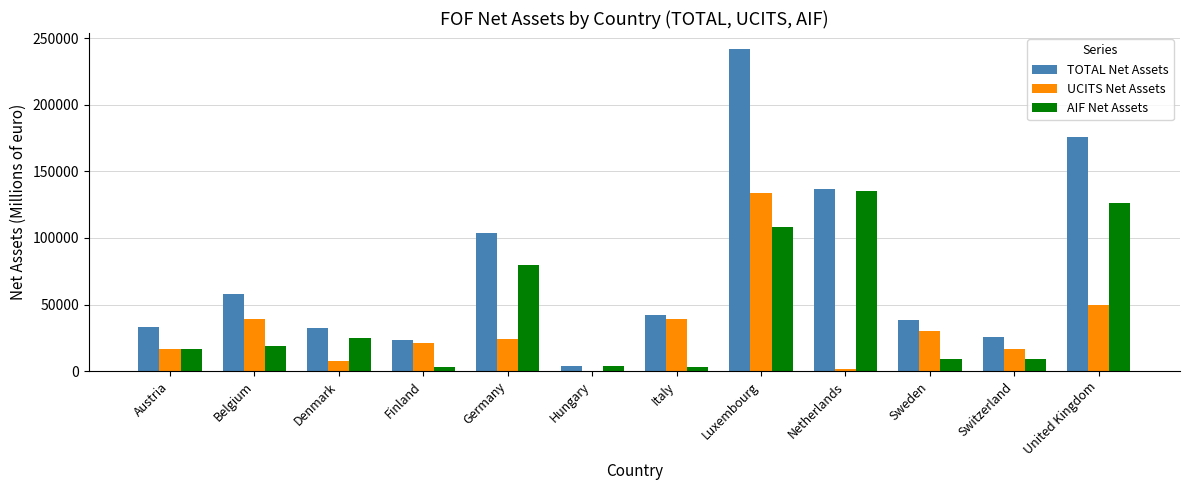

What is the total value across all series at Austria?

66926.4